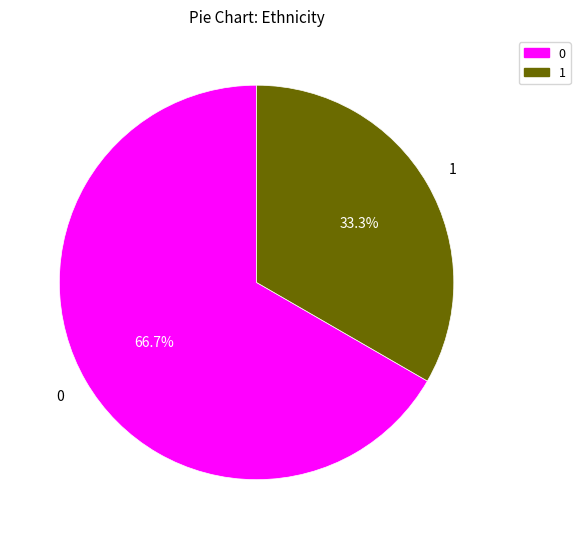

To the nearest percent, what is the difference between the largest and smallest slice percentages?

33%